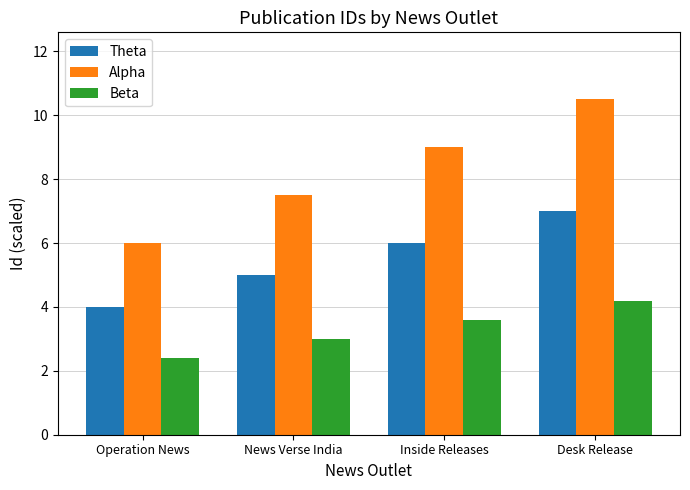

Is the value of Theta at News Verse India greater than the value of Alpha at News Verse India?

No